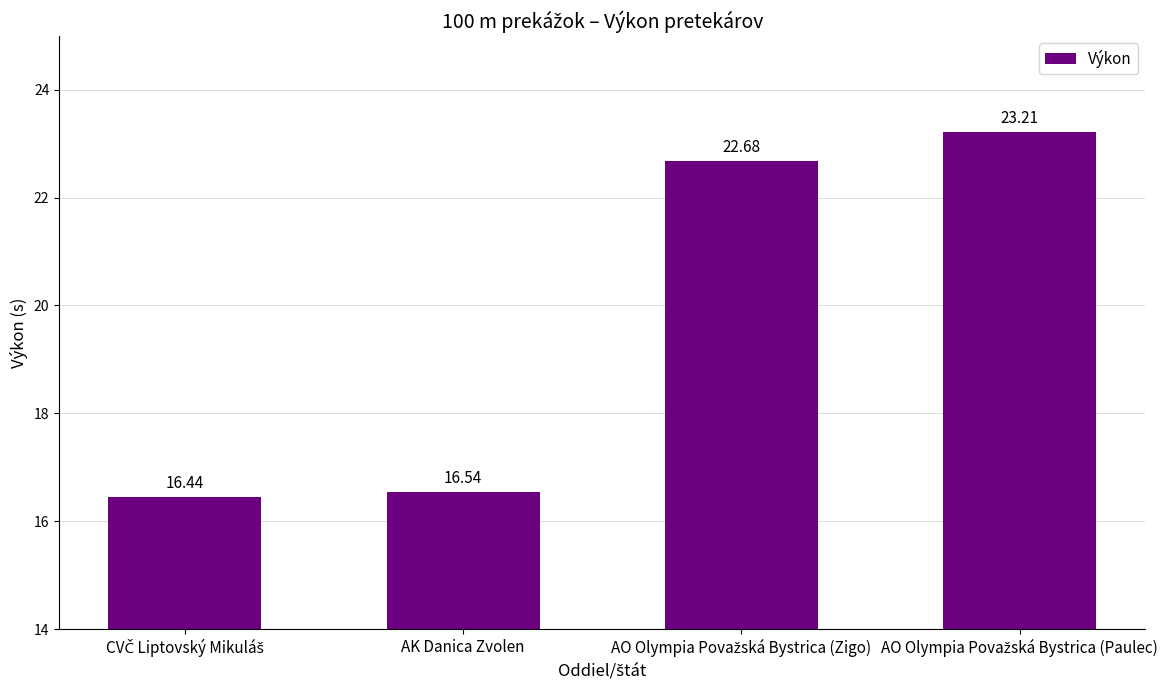

What is the approximate value at AK Danica Zvolen?

16.5